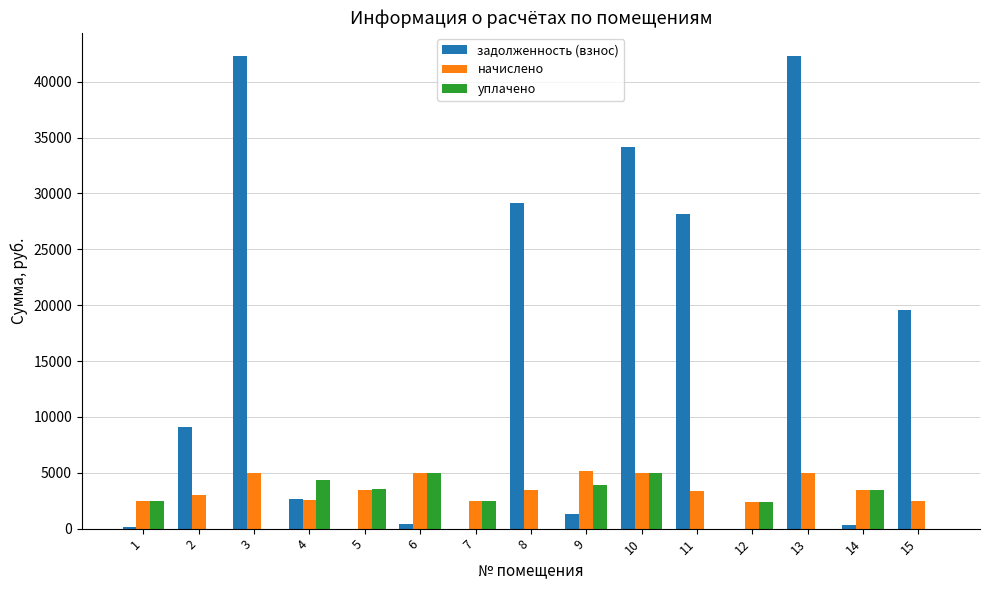

Which series changed the most between 5 and 15?

задолженность (взнос)